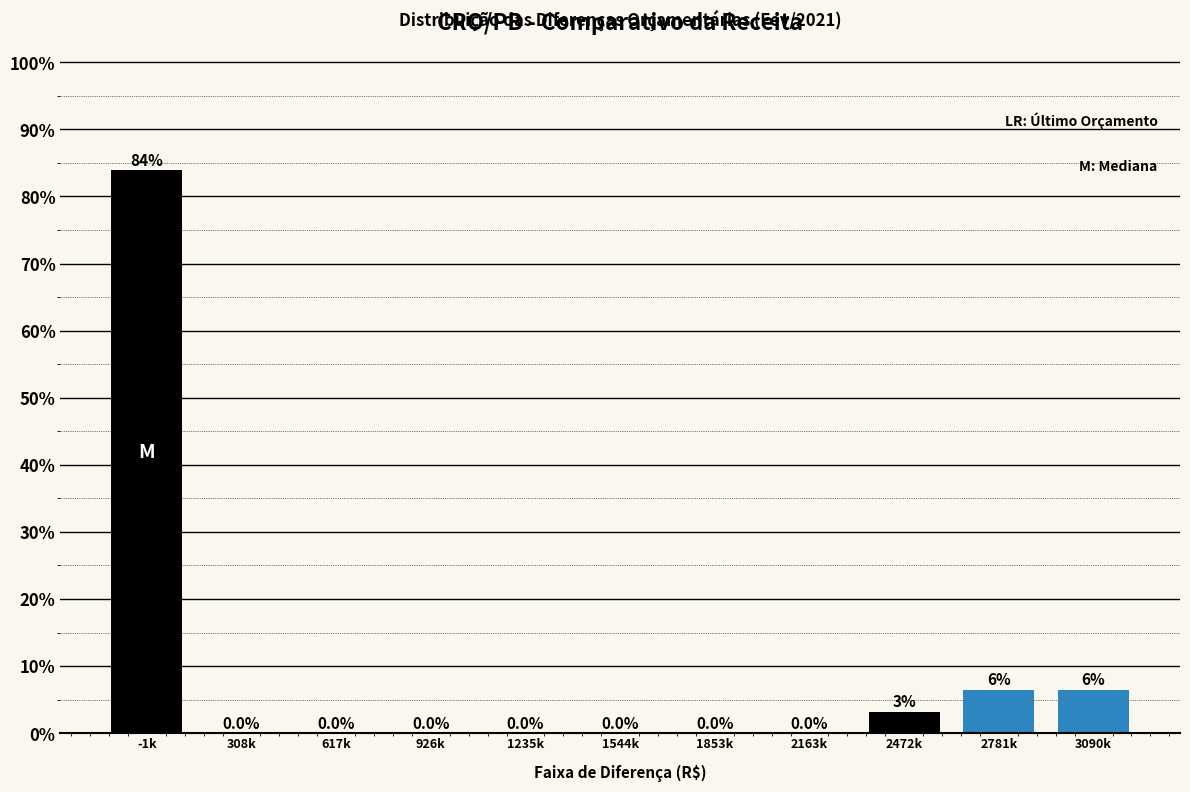

Which has a higher value, 617k or 2781k?

2781k